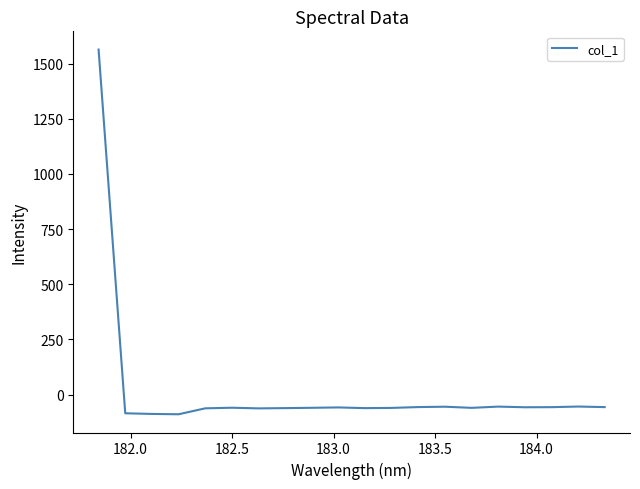

What is the difference between the maximum and minimum values?

1653.0